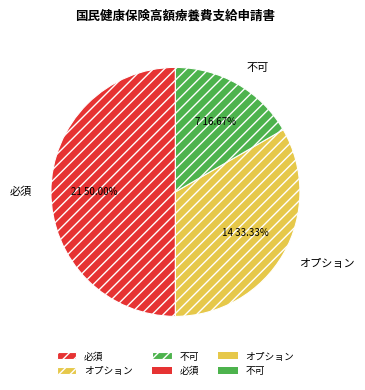

Rank the categories by value from highest to lowest.

必須, オプション, 不可